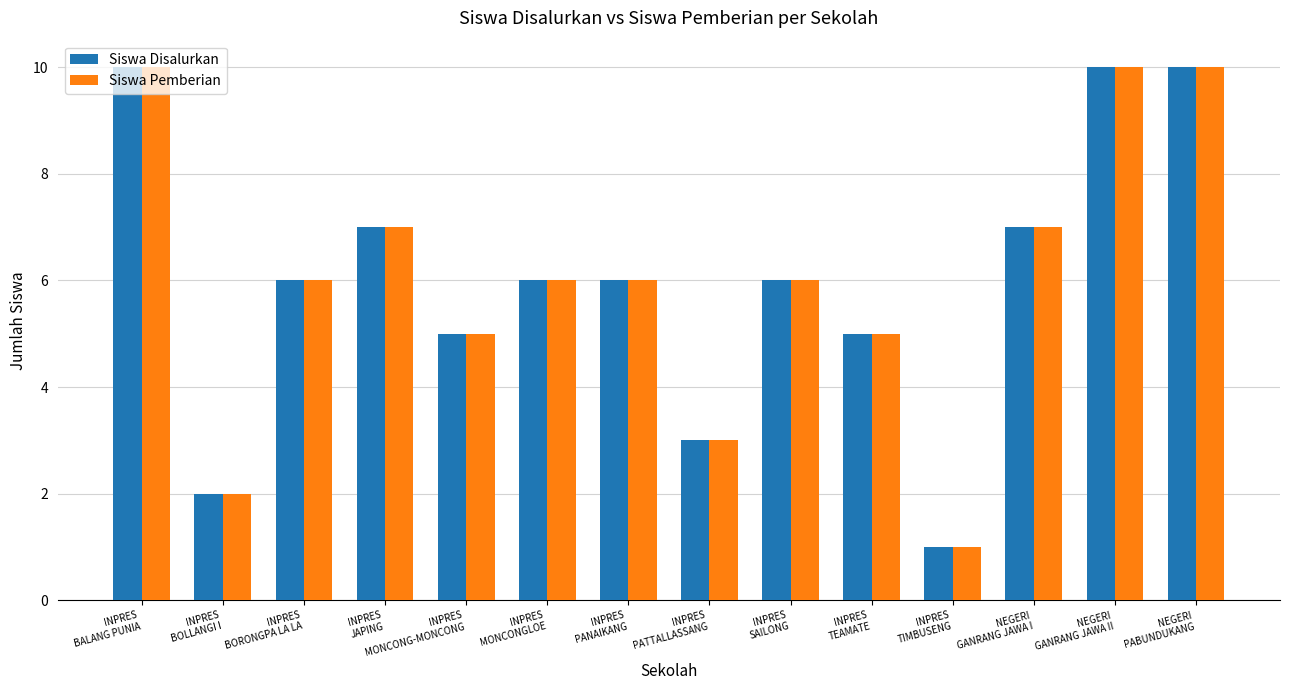

What is the sum of the Siswa Disalurkan values at INPRES
BORONGPA LA LA and NEGERI
PABUNDUKANG?

16